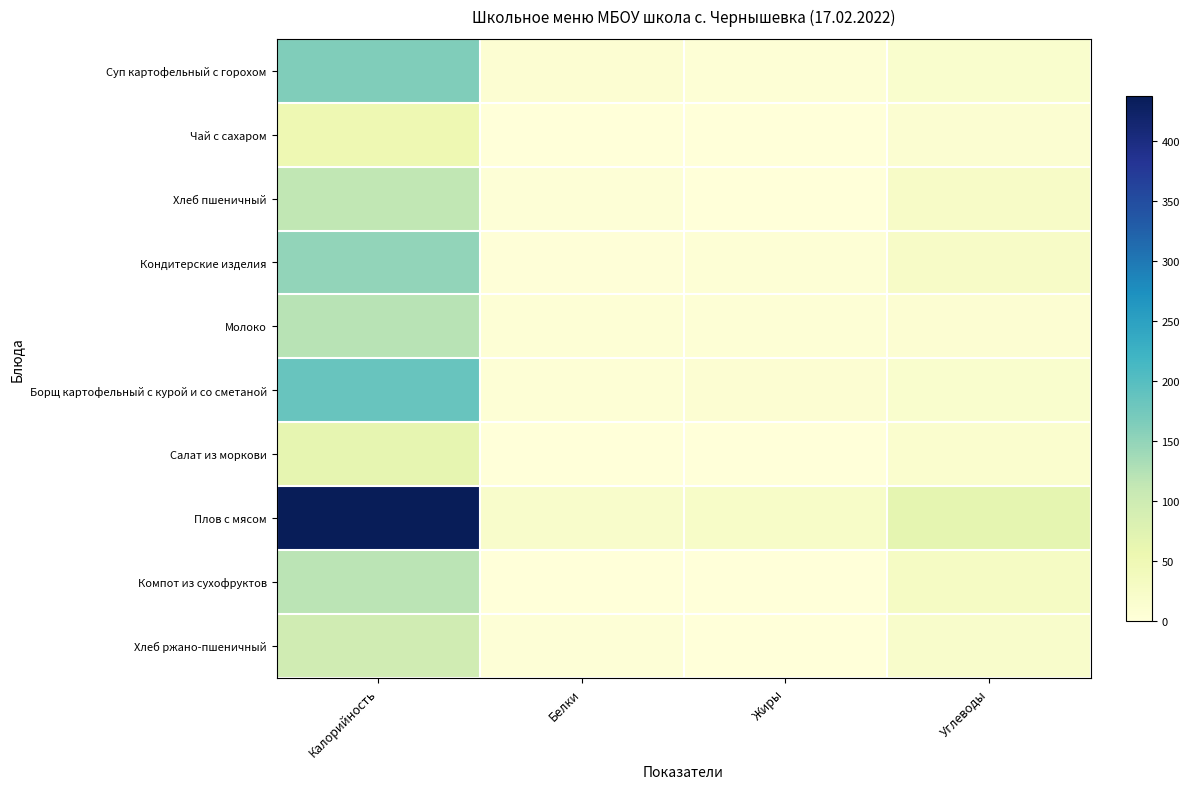

Which series has the widest spread of values?

Плов с мясом